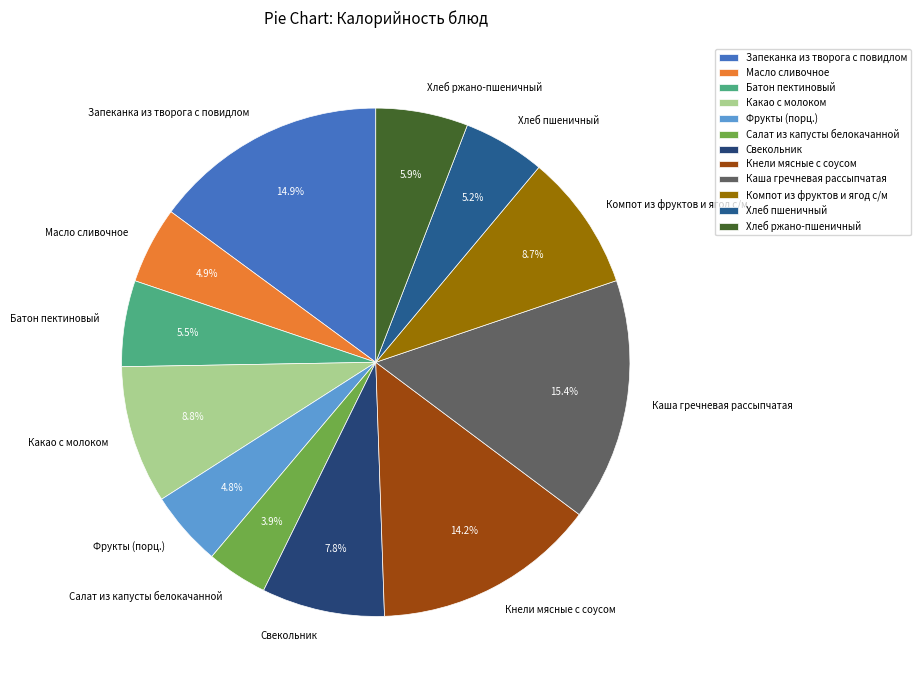

Approximately how many times larger is the value at Масло сливочное compared to Фрукты (порц.)?

1.0